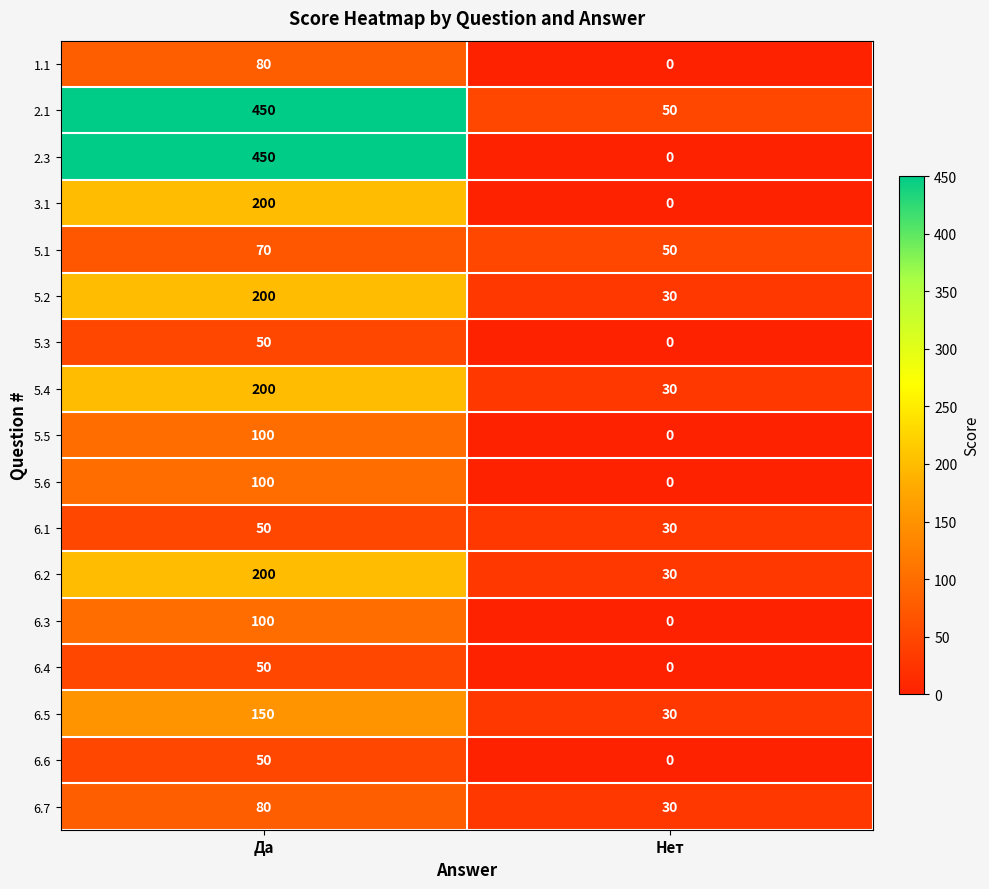

The 6.5 series shows 150 at Да. True or false?

True